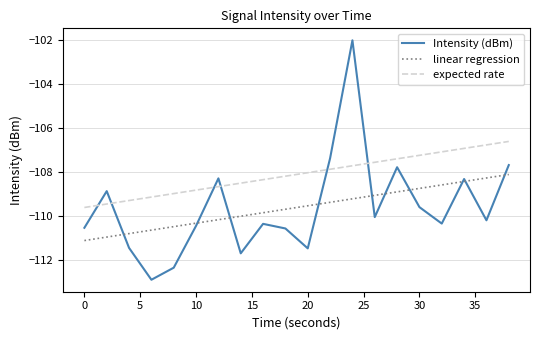

What is the maximum value shown in the chart?

-102.0